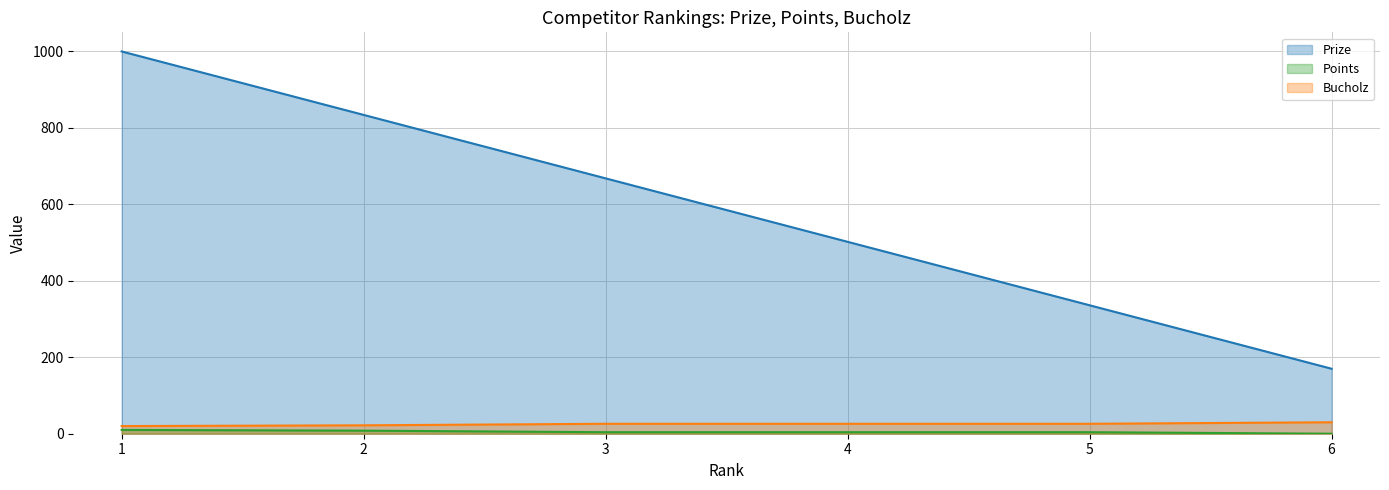

What is the average value of the Points series?

5